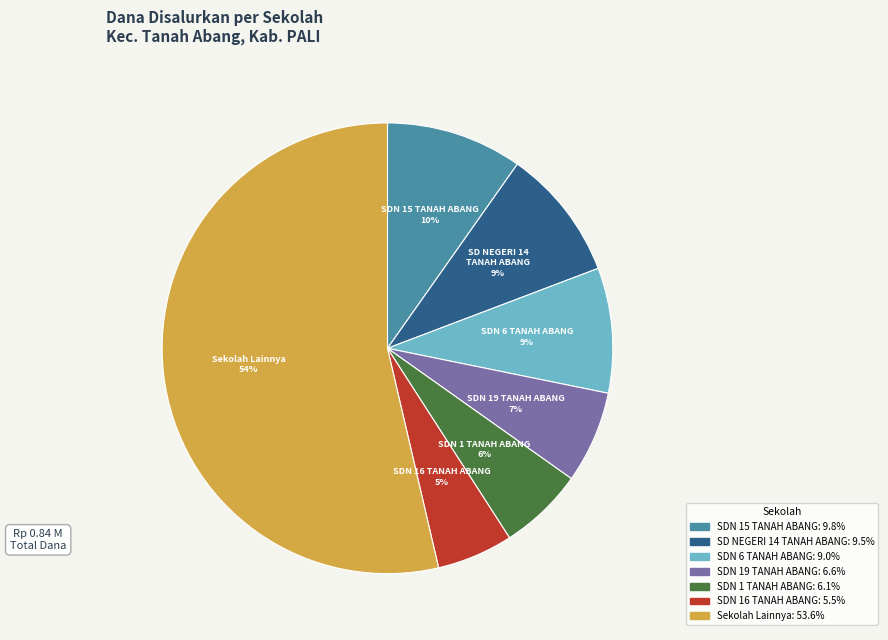

Is there a majority slice in this chart?

Yes